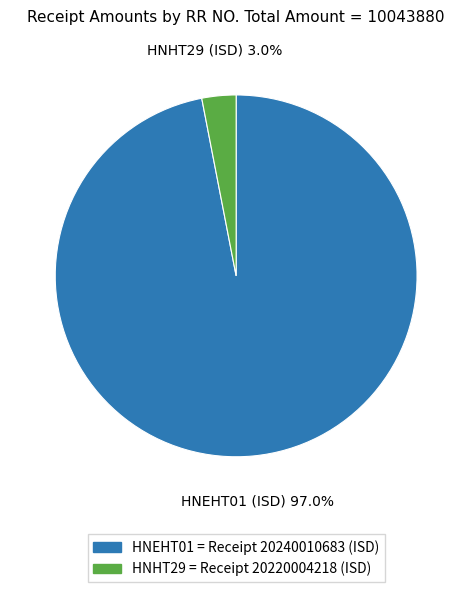

Is the sum of HNHT29 = Receipt 20220004218 (ISD) and HNEHT01 = Receipt 20240010683 (ISD) greater than half?

Yes